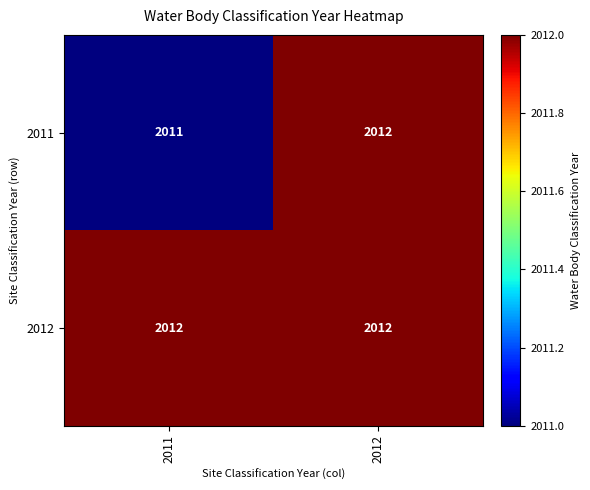

Between 2011 and 2012, which series saw the biggest shift?

2011